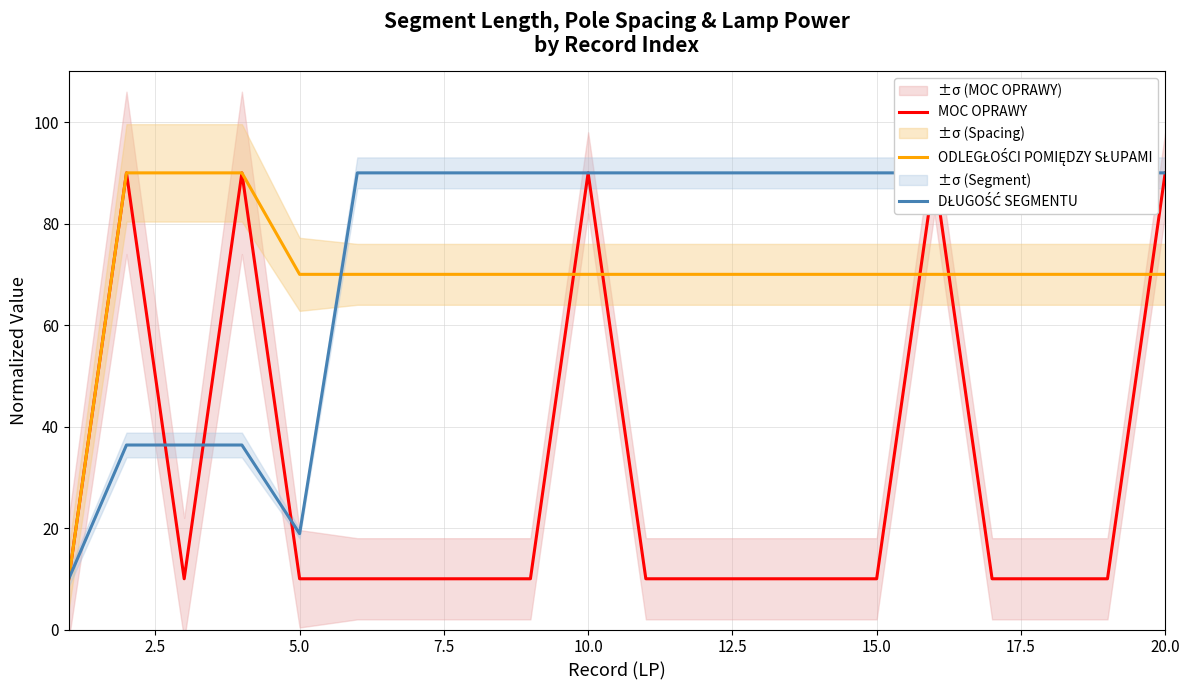

Does the chart have visible grid lines?

Yes